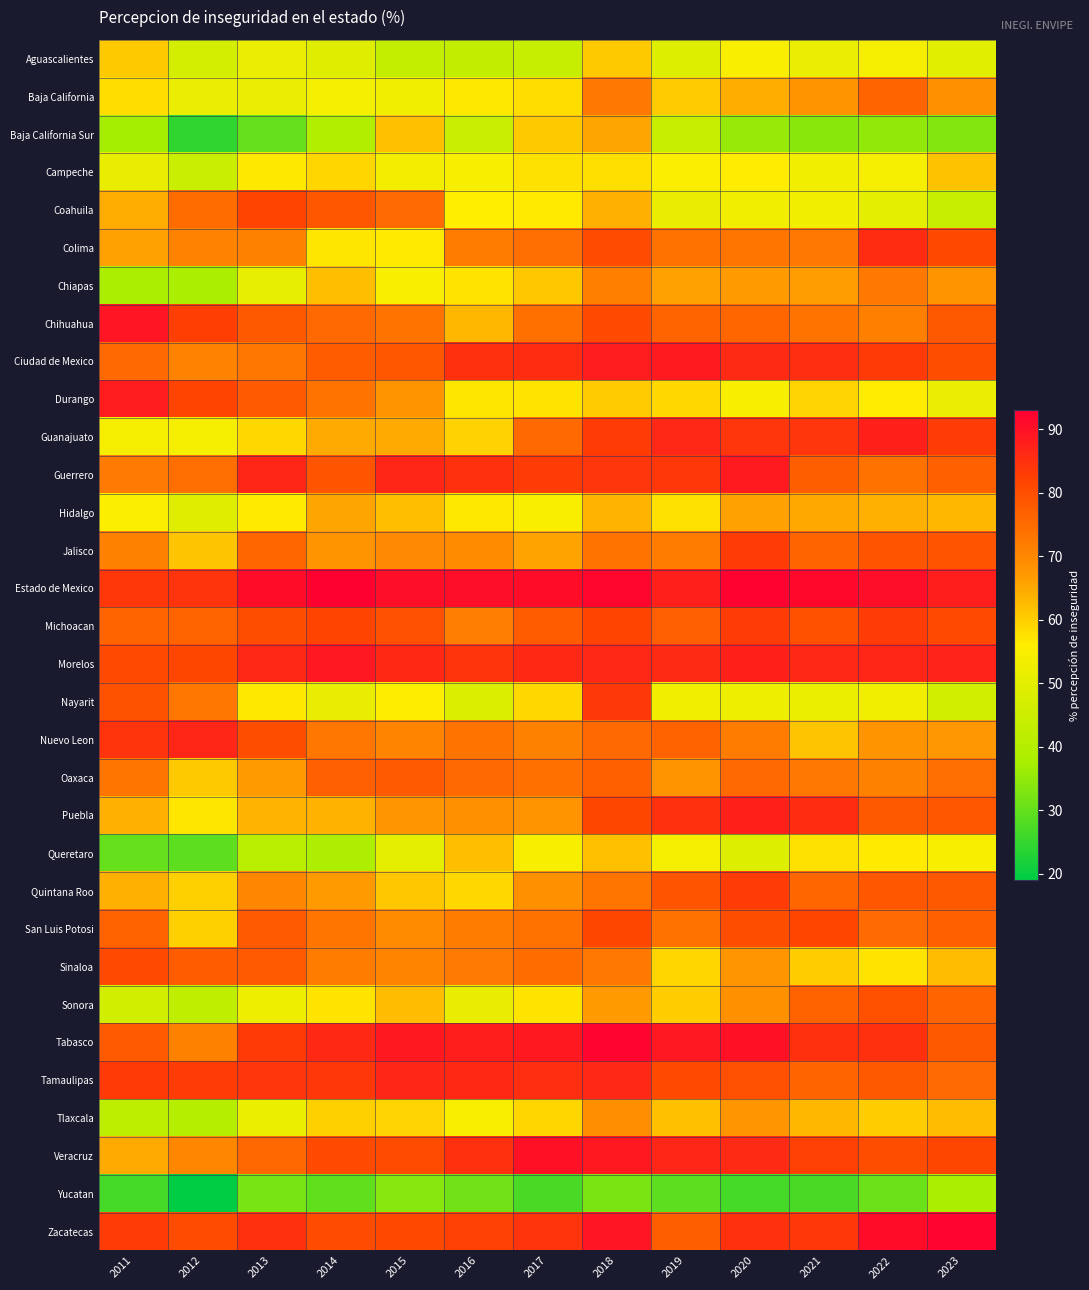

Which category has the highest value across all series?

2014